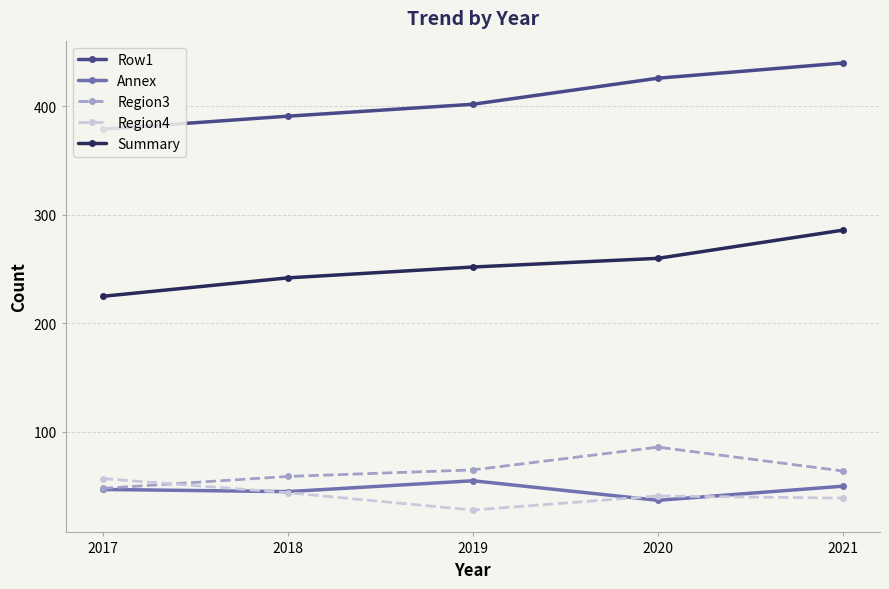

True or false: Region3 has more than 1 interior local peaks.

False